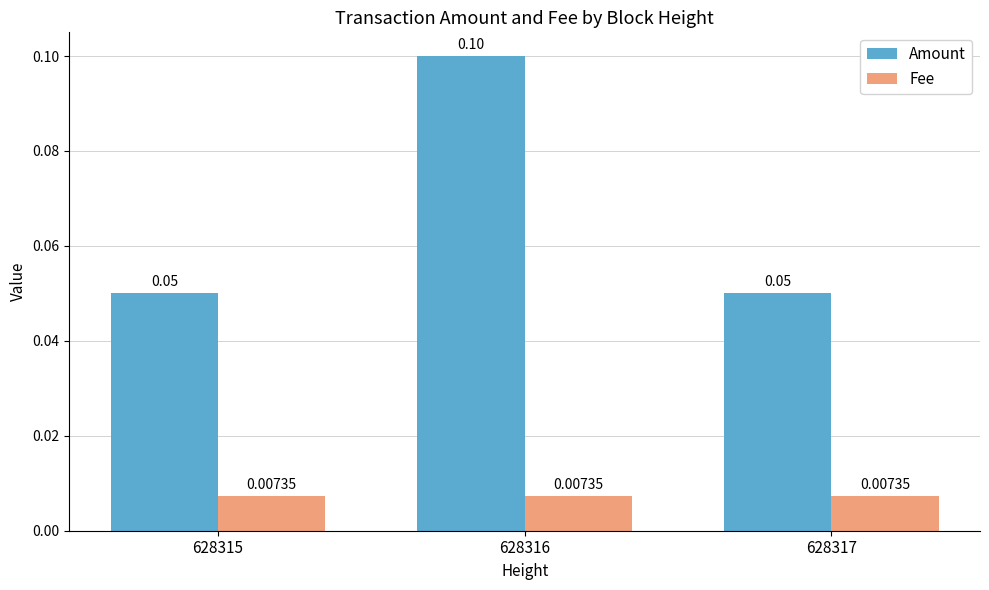

Which series has the largest total across all categories?

Amount